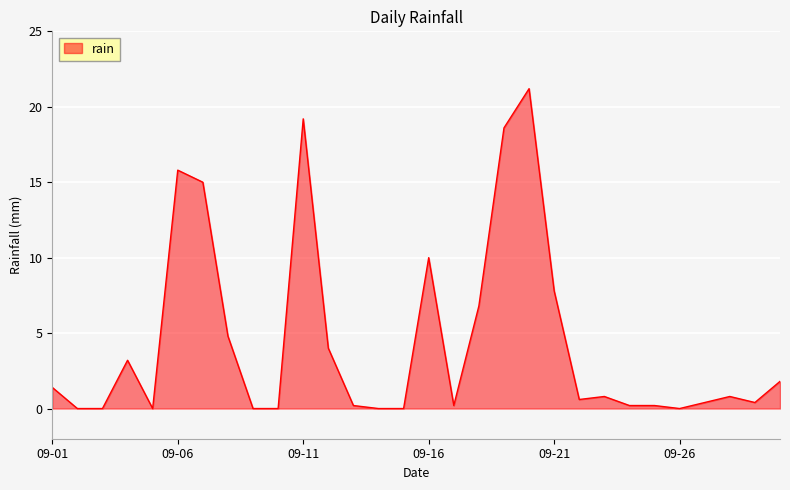

Does the chart display data point markers on the line(s)?

No